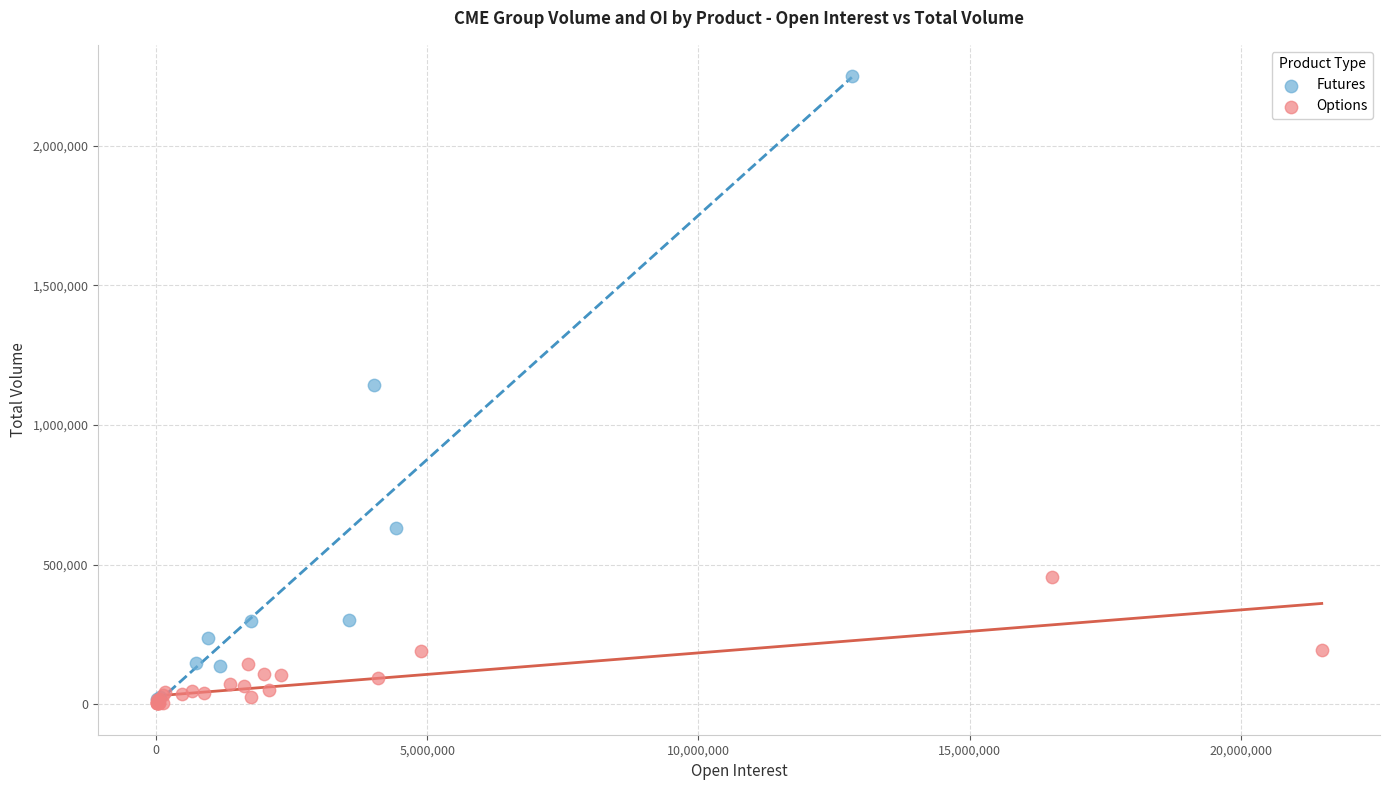

Which series contains the highest Y value?

Futures